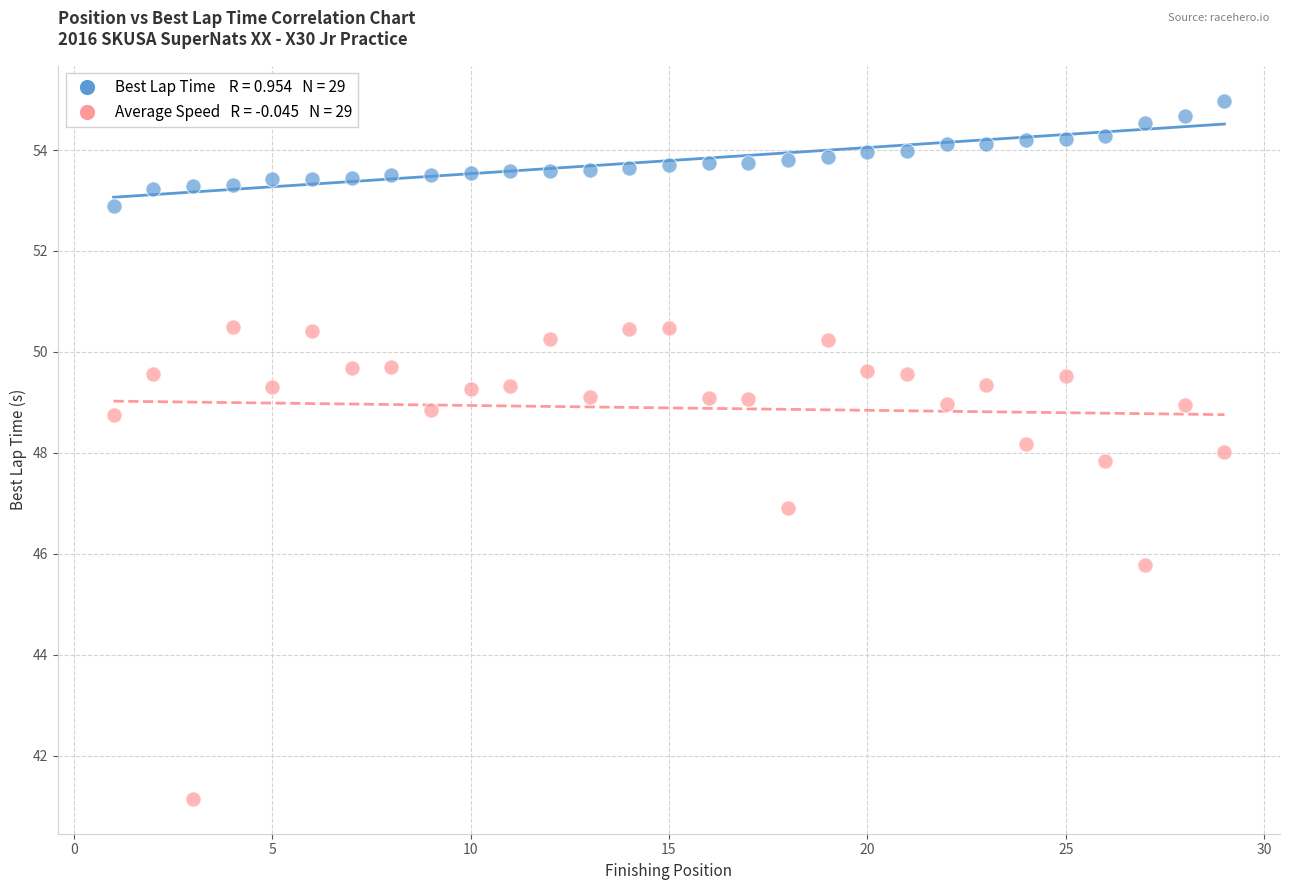

Across all data points, what is the range of Y values (max minus min)?

13.8